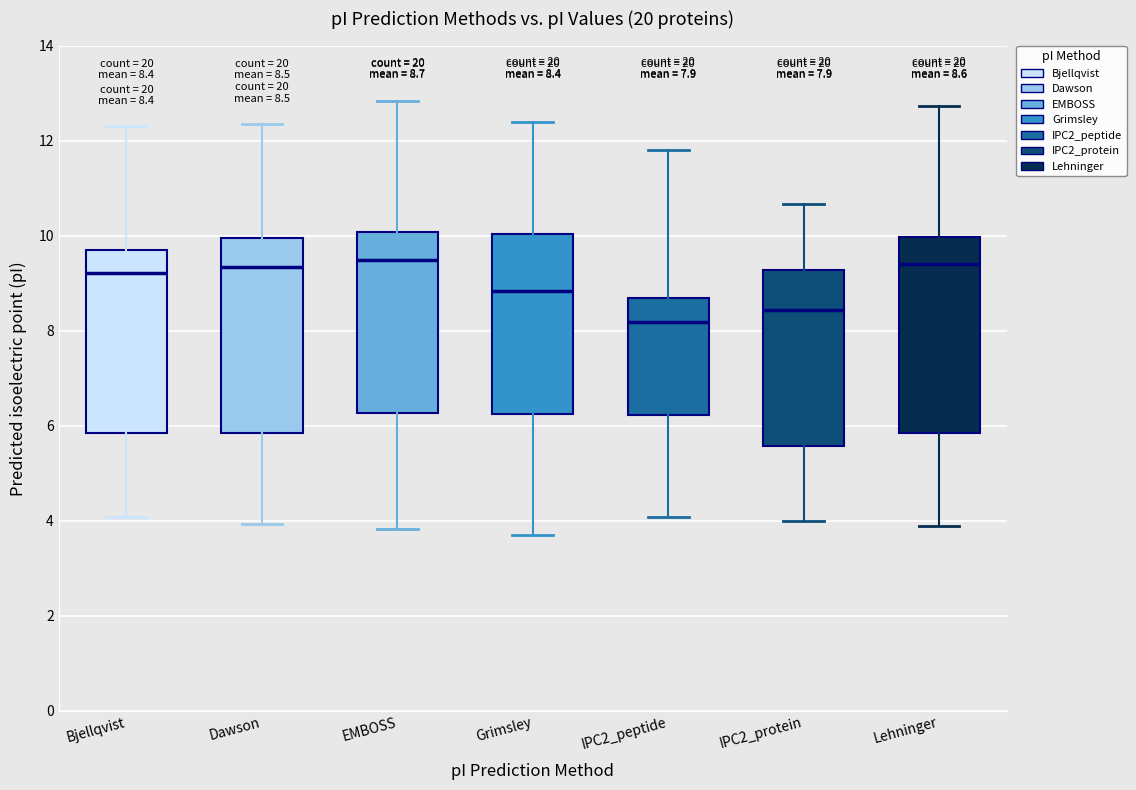

Which box has the lowest median line?

IPC2_peptide